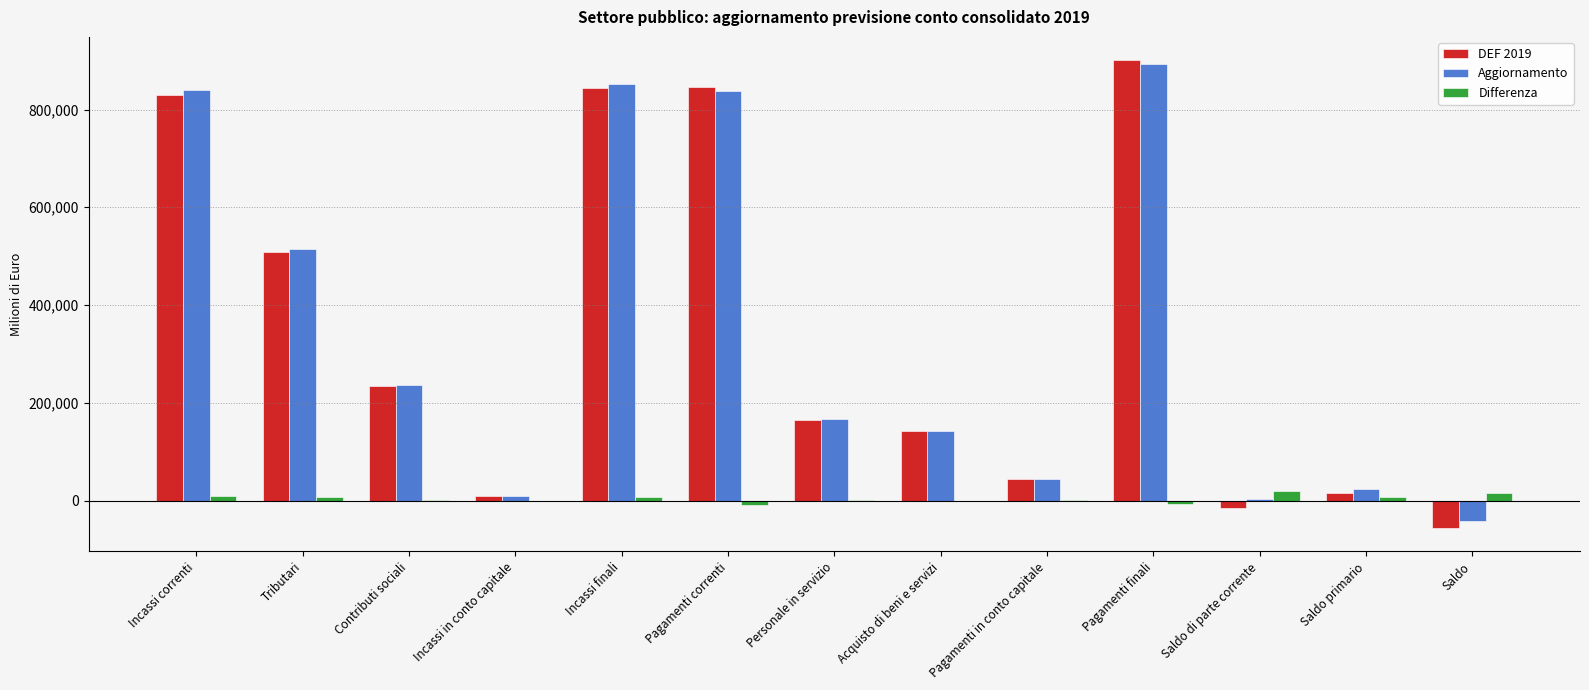

What is the maximum value shown in the chart?

900775